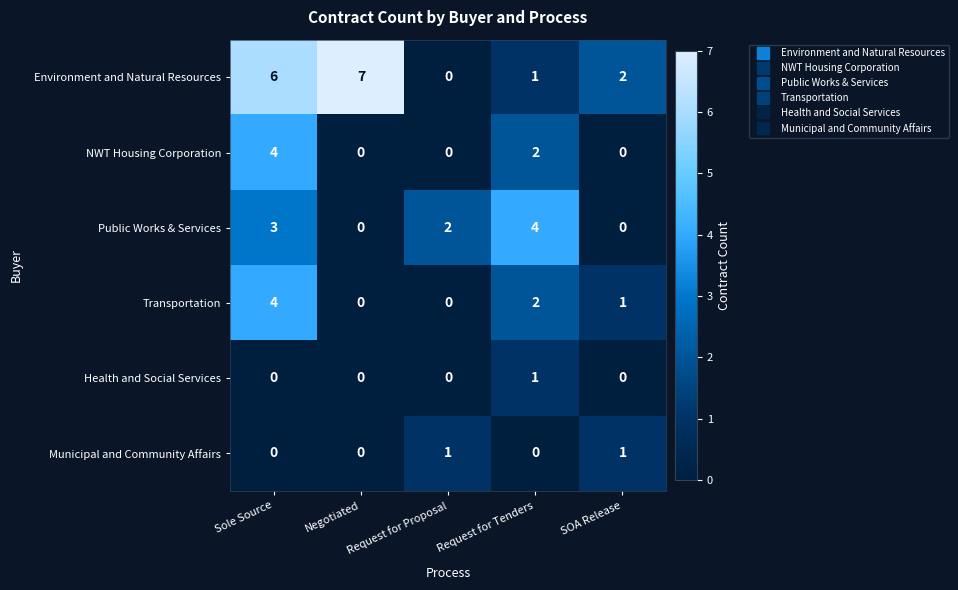

How many values in the Health and Social Services series exceed 0?

1